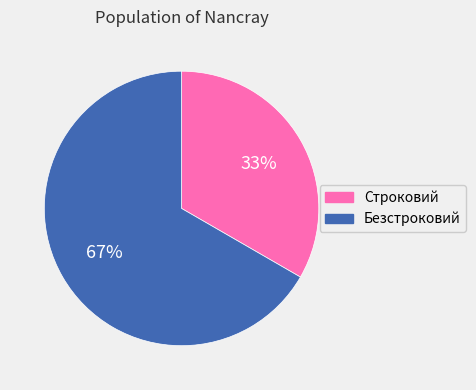

Approximately how many times larger is the value at Строковий compared to Безстроковий?

0.5